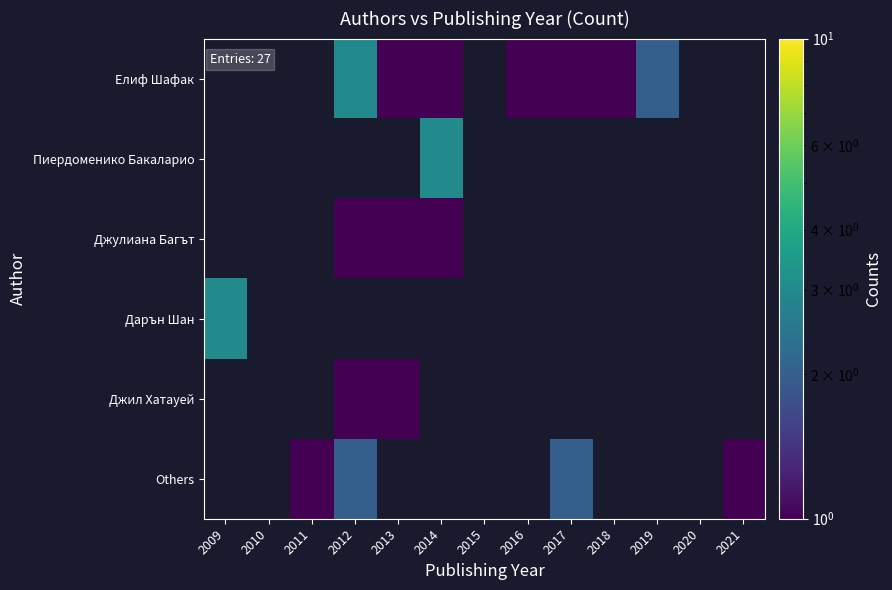

Between 2018 and 2013, which is larger?

2018